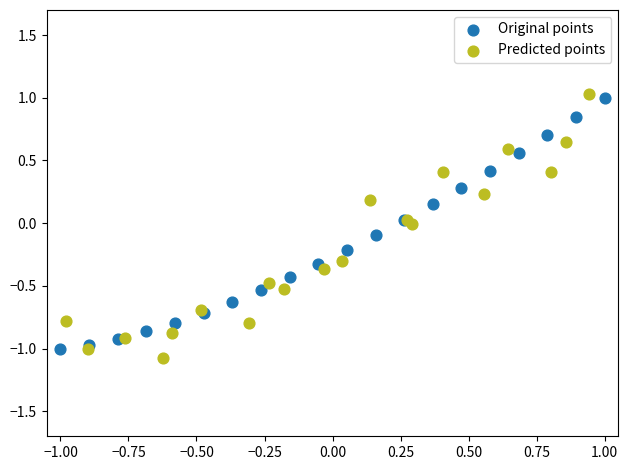

What are all the series names shown in the legend?

Original points, Predicted points